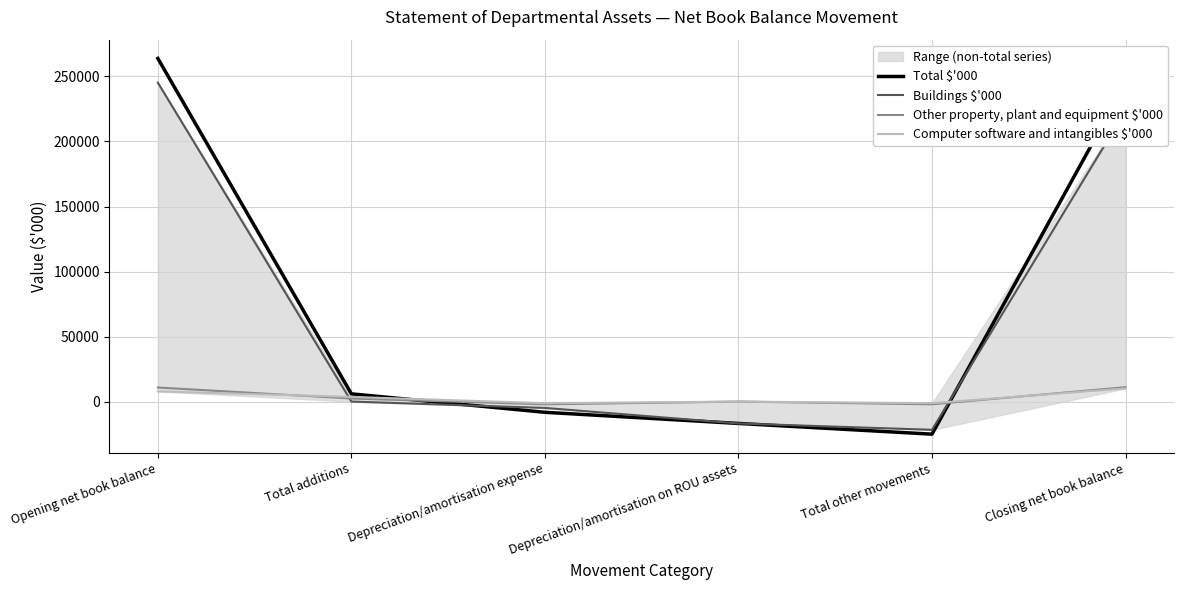

What are all the series names shown in the legend?

Total $'000, Buildings $'000, Other property, plant and equipment $'000, Computer software and intangibles $'000